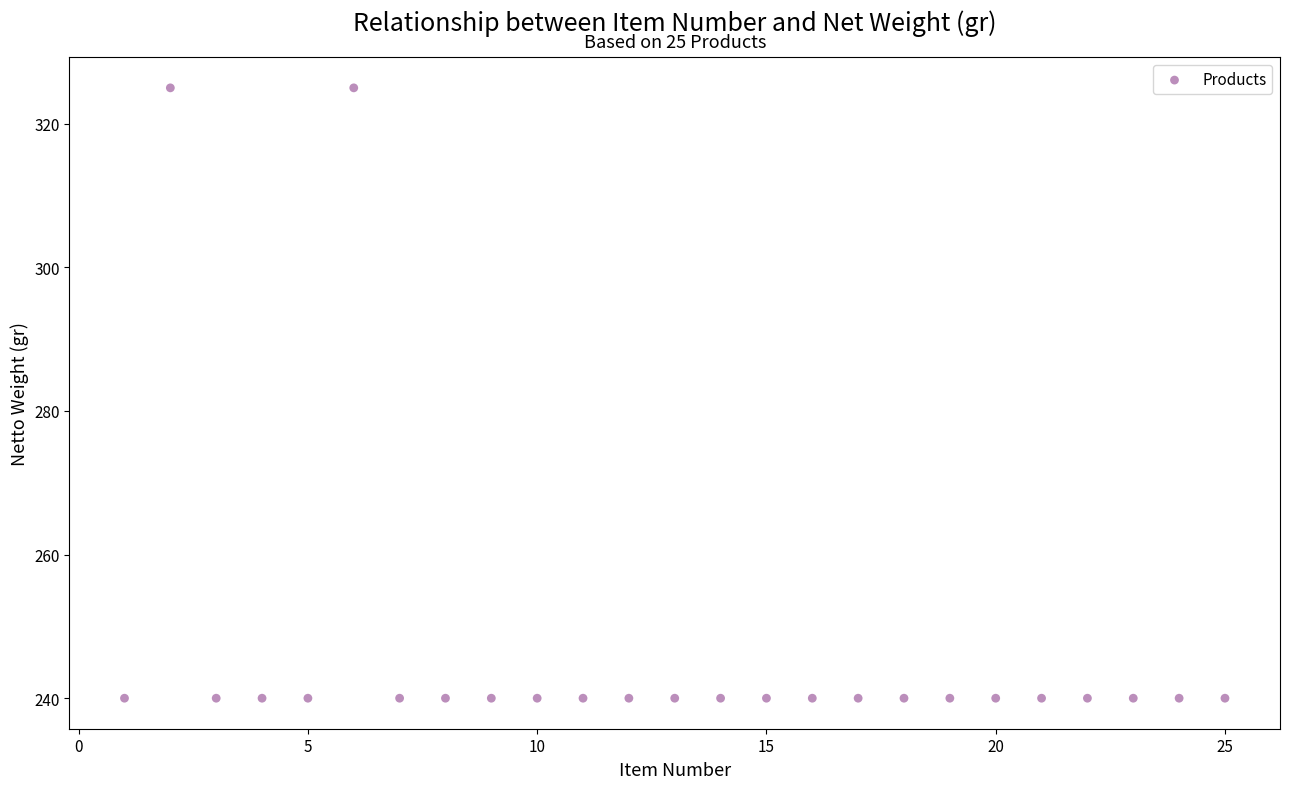

What is the range of X values (max minus min)?

24